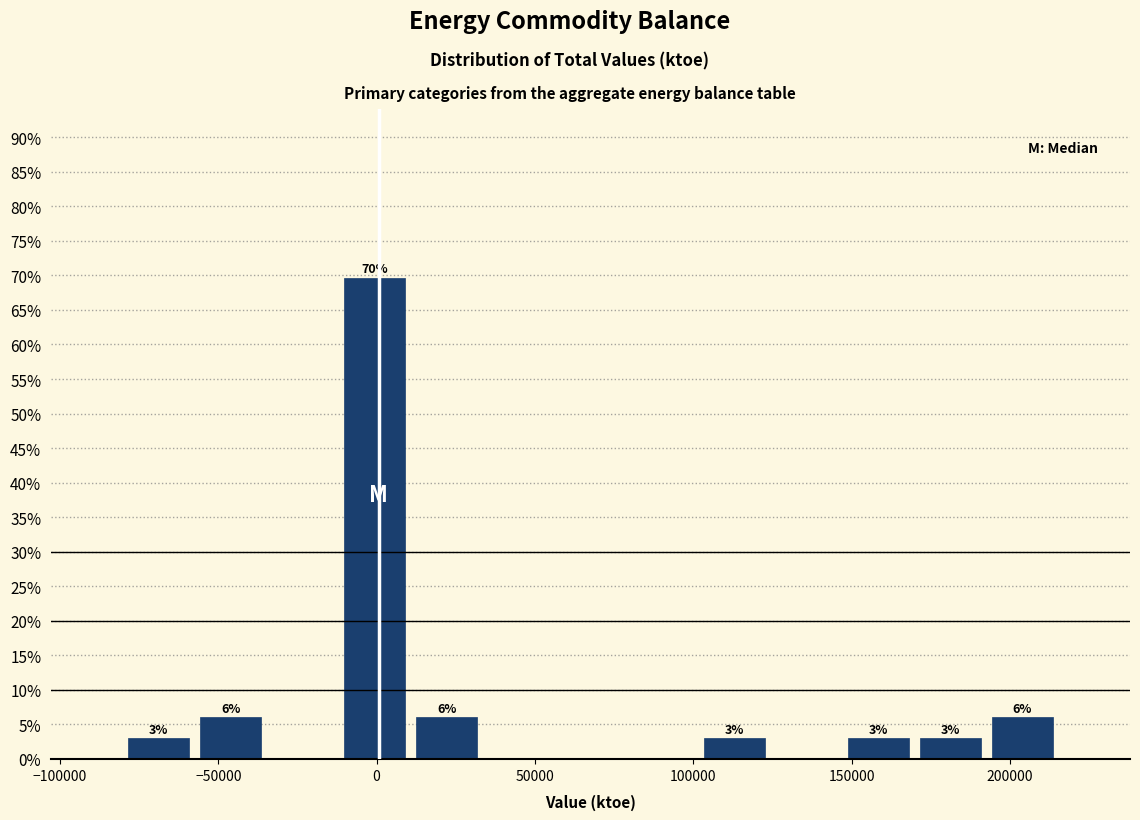

Over which range of the x-axis is the bar tallest?

-10000 to 10000